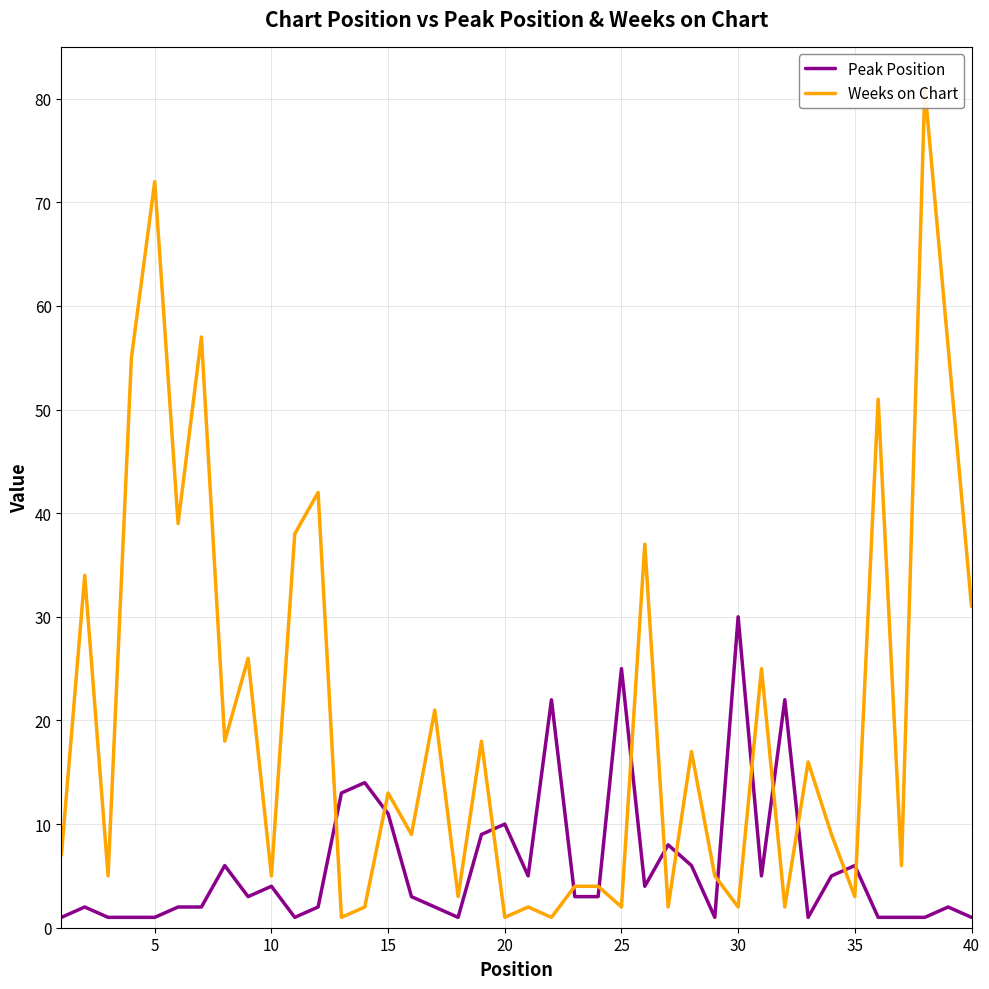

What is the difference between the second highest and second lowest values in the Peak Position series?

24